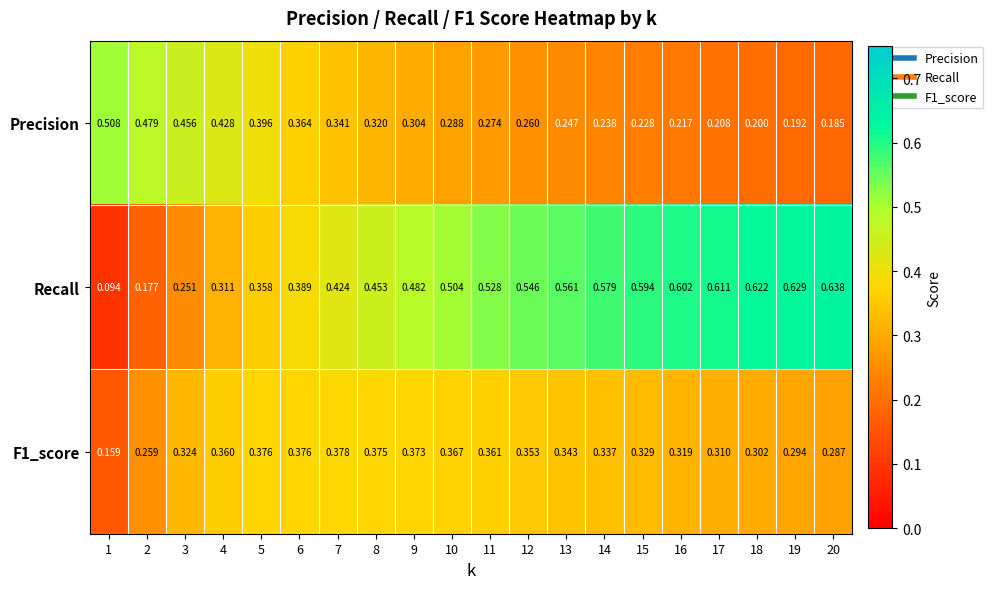

Between 2 and 12, which series saw the biggest shift?

Recall